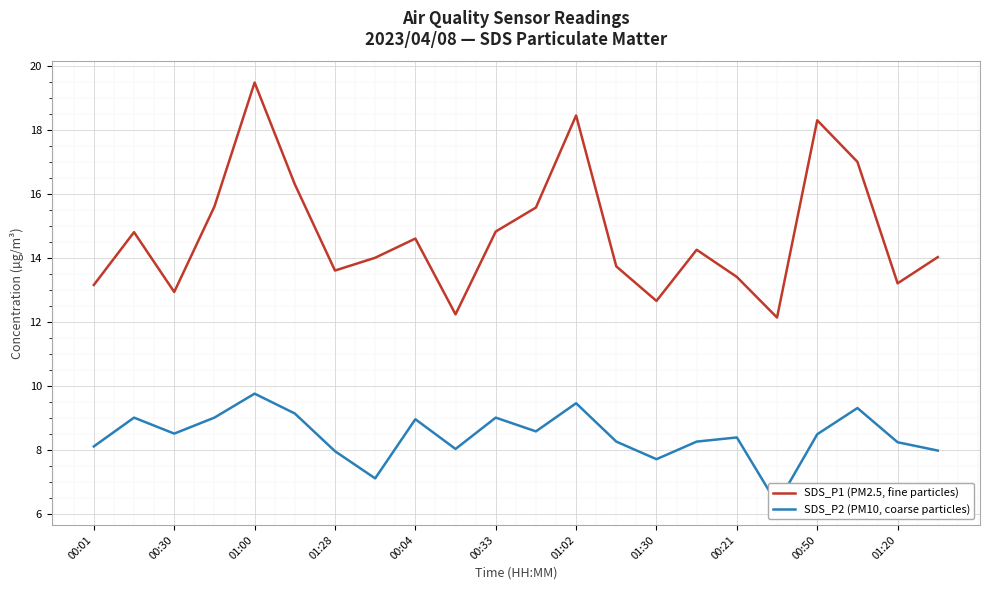

What is the value of the SDS_P2 (PM10, coarse particles) point at the 17th from the left?

8.4